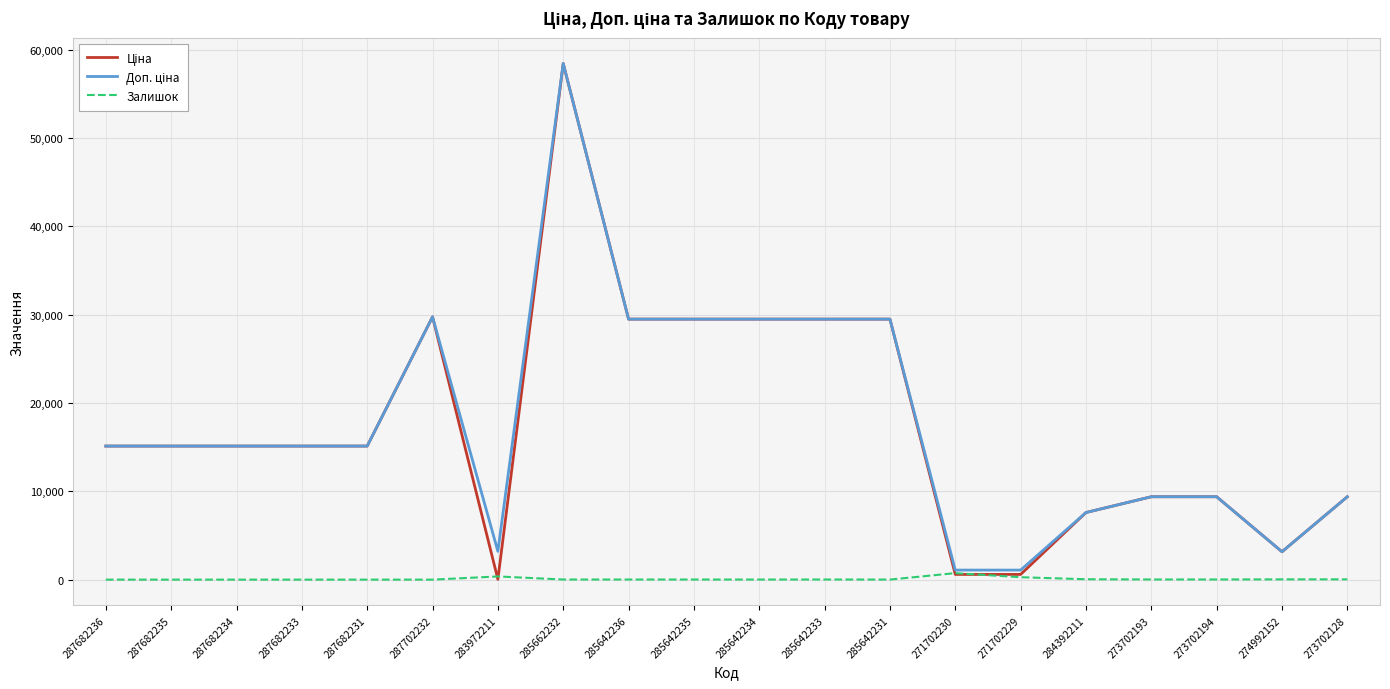

What is the greatest value displayed?

58426.5